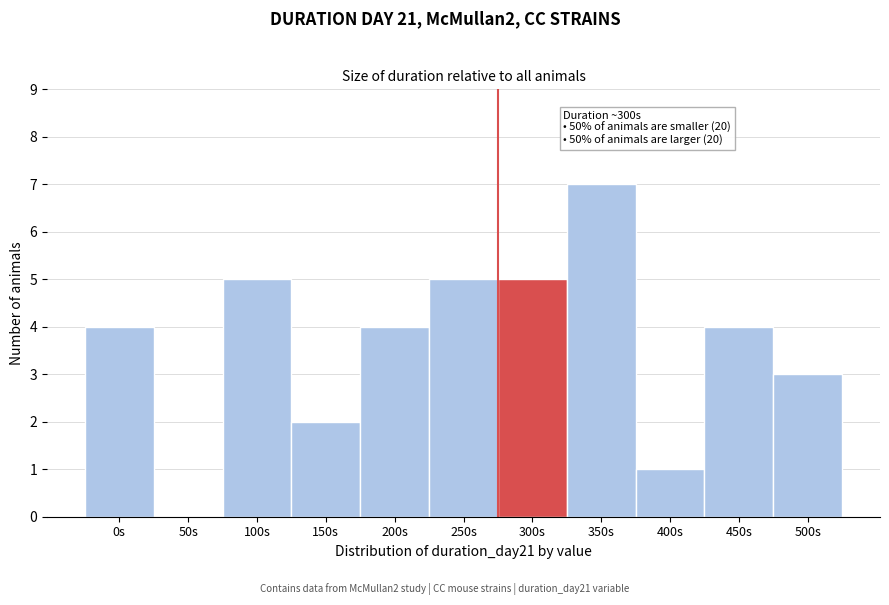

Reading left to right, extract all data points from this chart.

0s=4	50s=0	100s=5	150s=2	200s=4	250s=5	300s=5	350s=7	400s=1	450s=4	500s=3